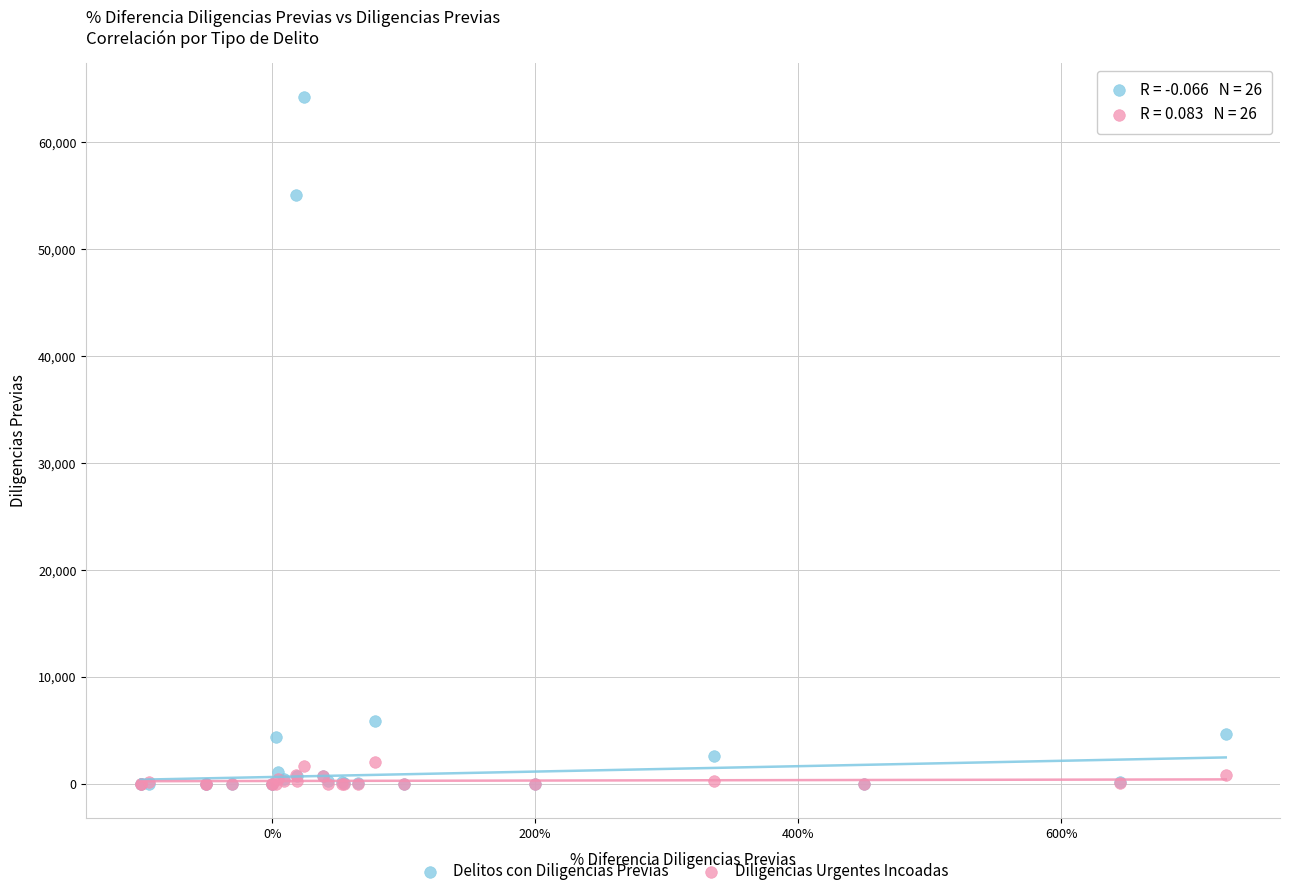

Across all series, what Y value is closest to 32097?

55101